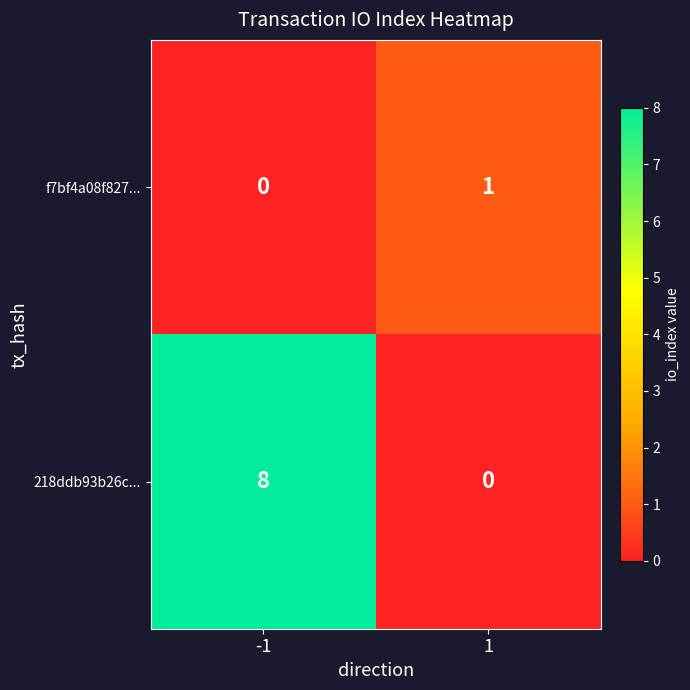

What is the sum of all 218ddb93b26c... values?

8